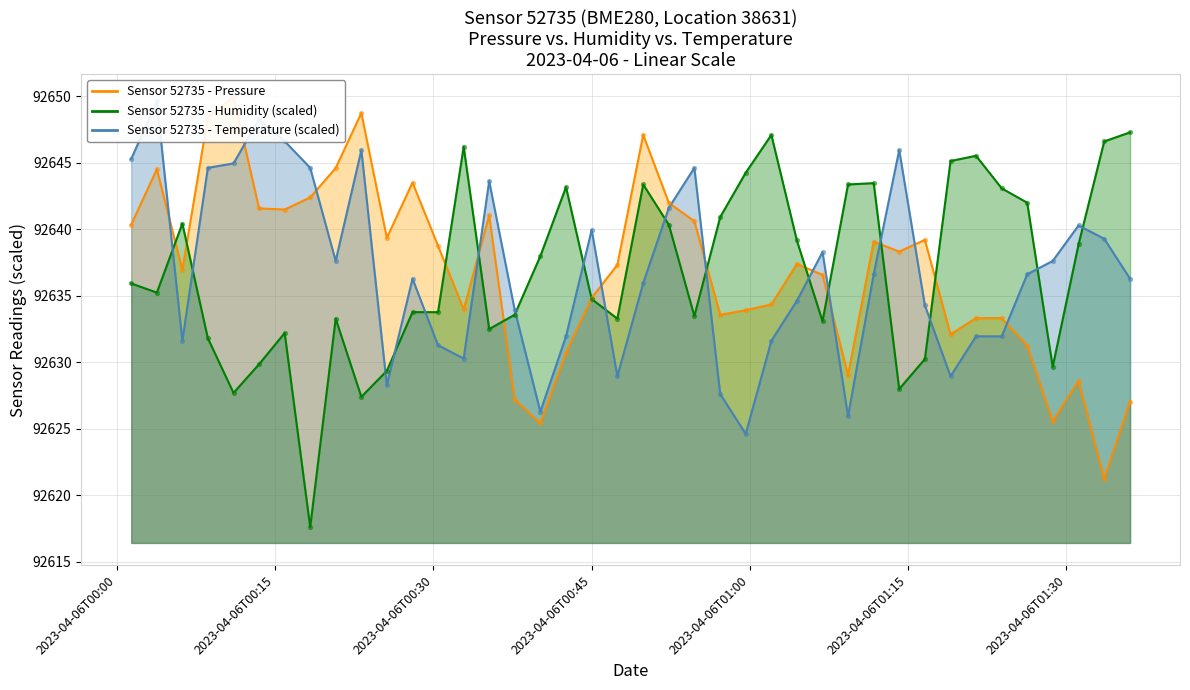

Which series has the largest Y range (max minus min)?

humidity